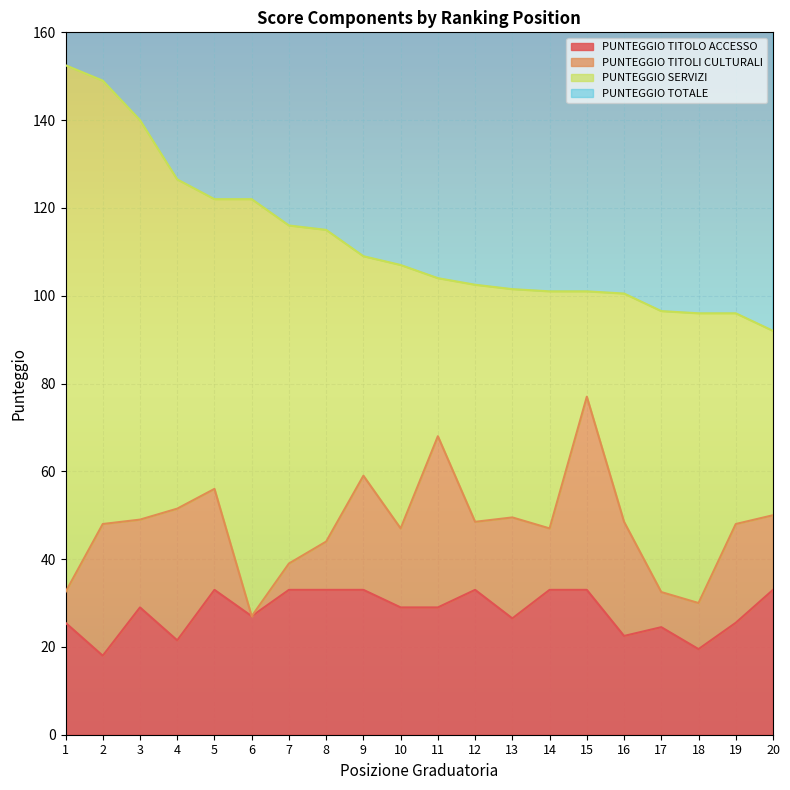

True or false: PUNTEGGIO TITOLO ACCESSO and PUNTEGGIO TOTALE intersect in this chart.

False